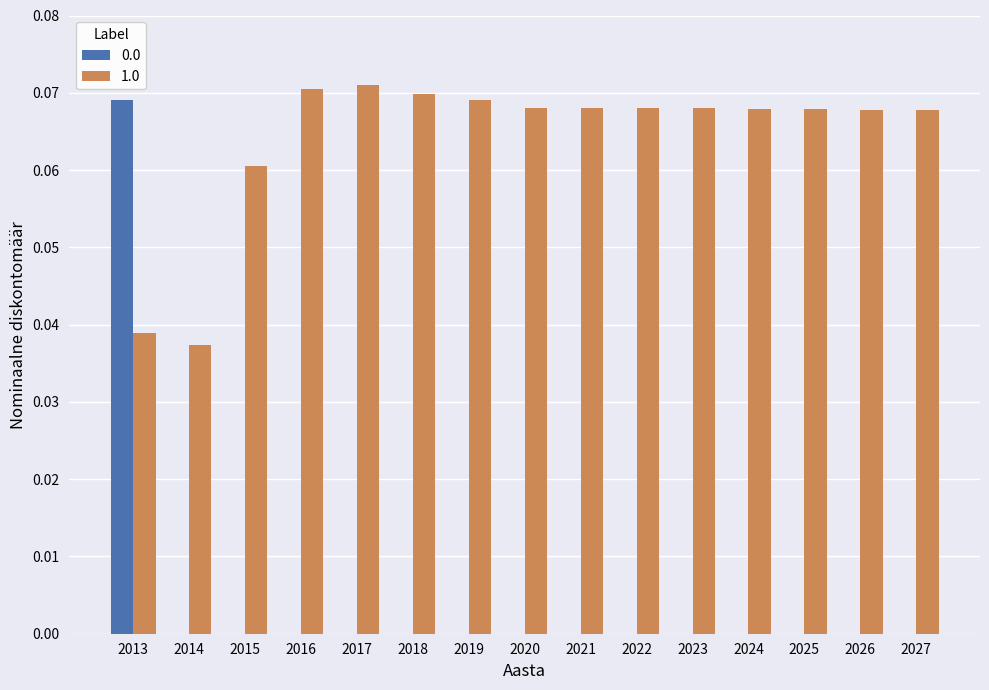

The 0.0 series shows 0.0 at 2017. True or false?

True